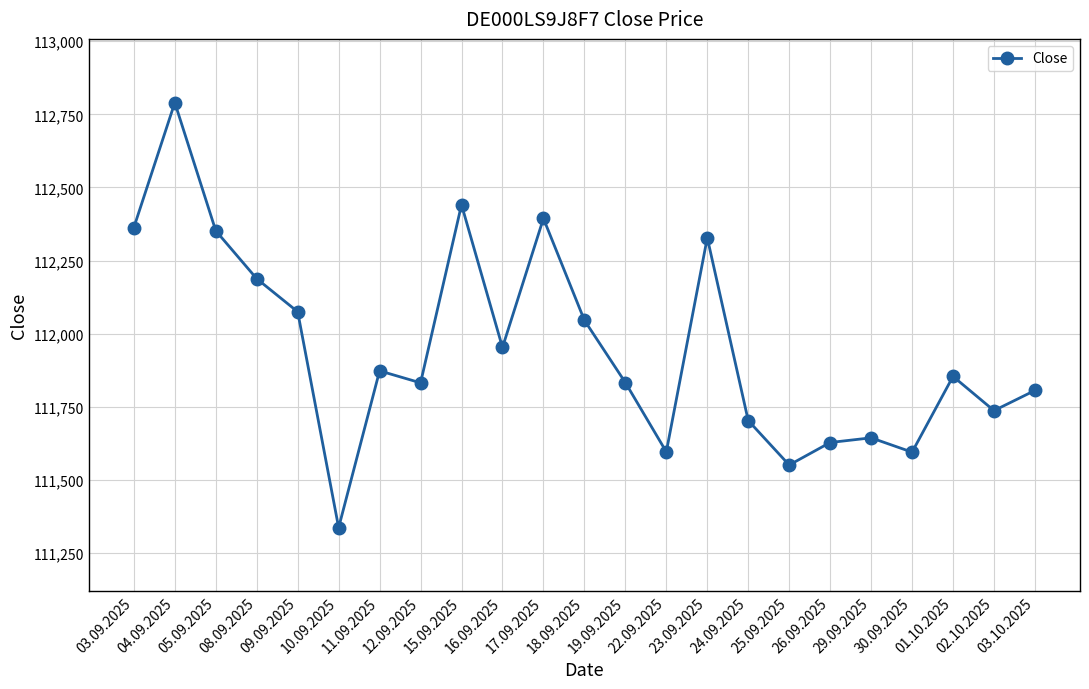

Approximately how many times larger is the value at 08.09.2025 compared to 24.09.2025?

1.0